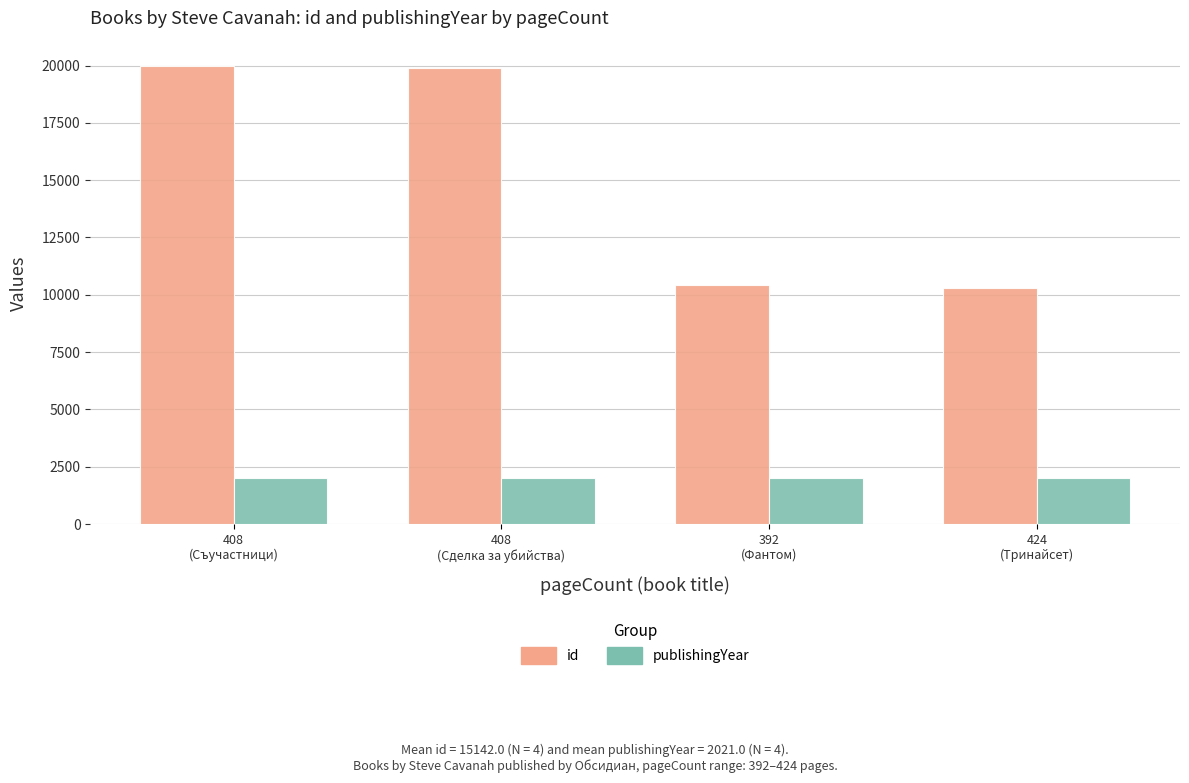

What are all the series names shown in the legend?

id, publishingYear